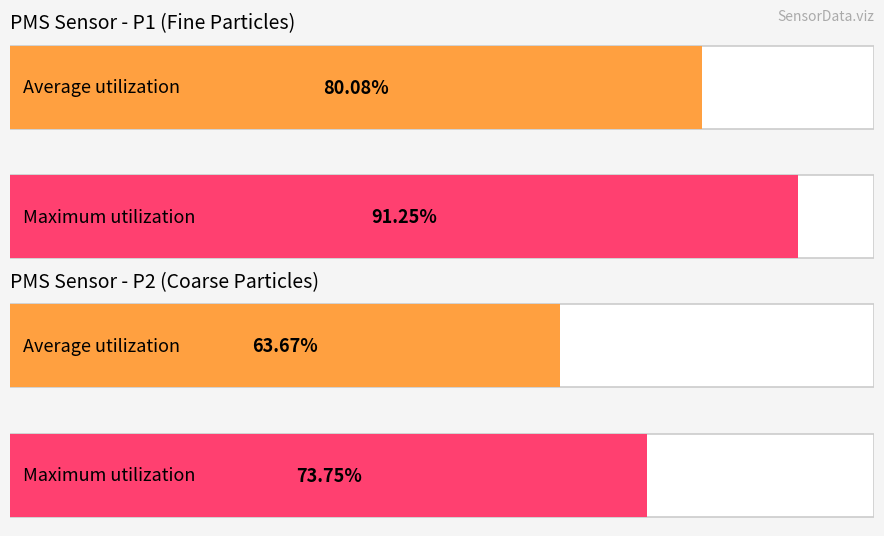

The value of PMS_P1 at 00:18 is 119.8. True or false?

False